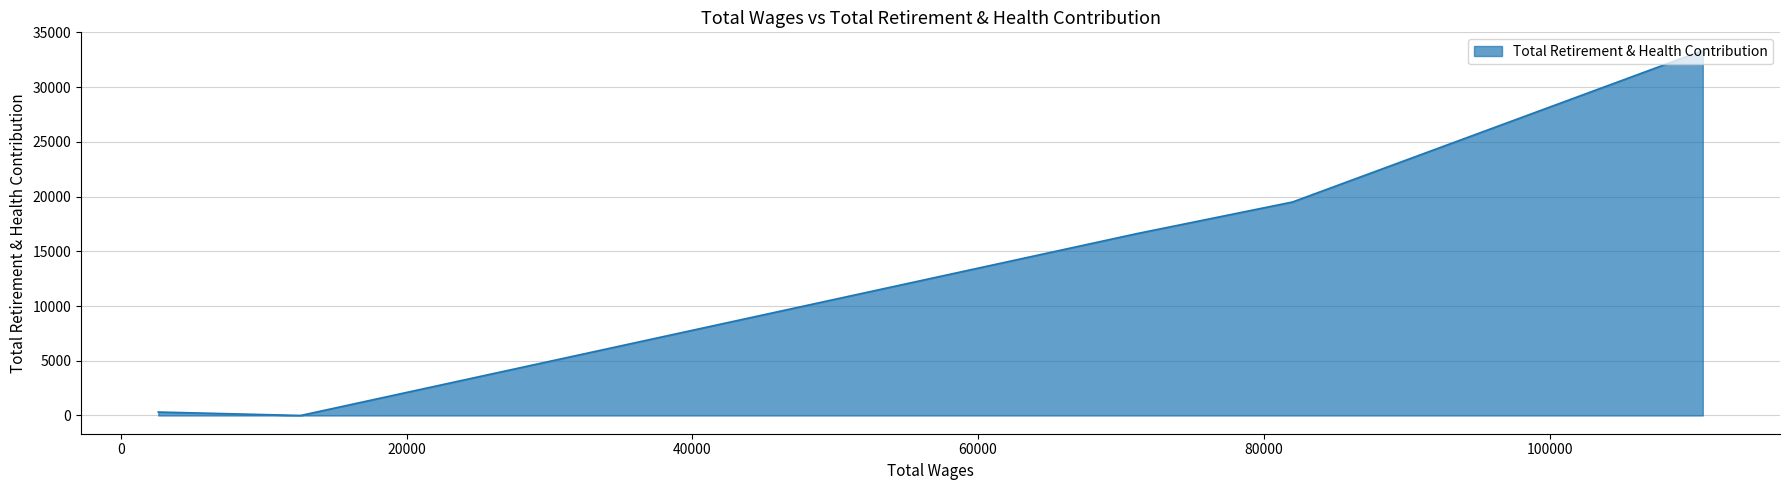

What is the difference between the second highest and second lowest values?

19187